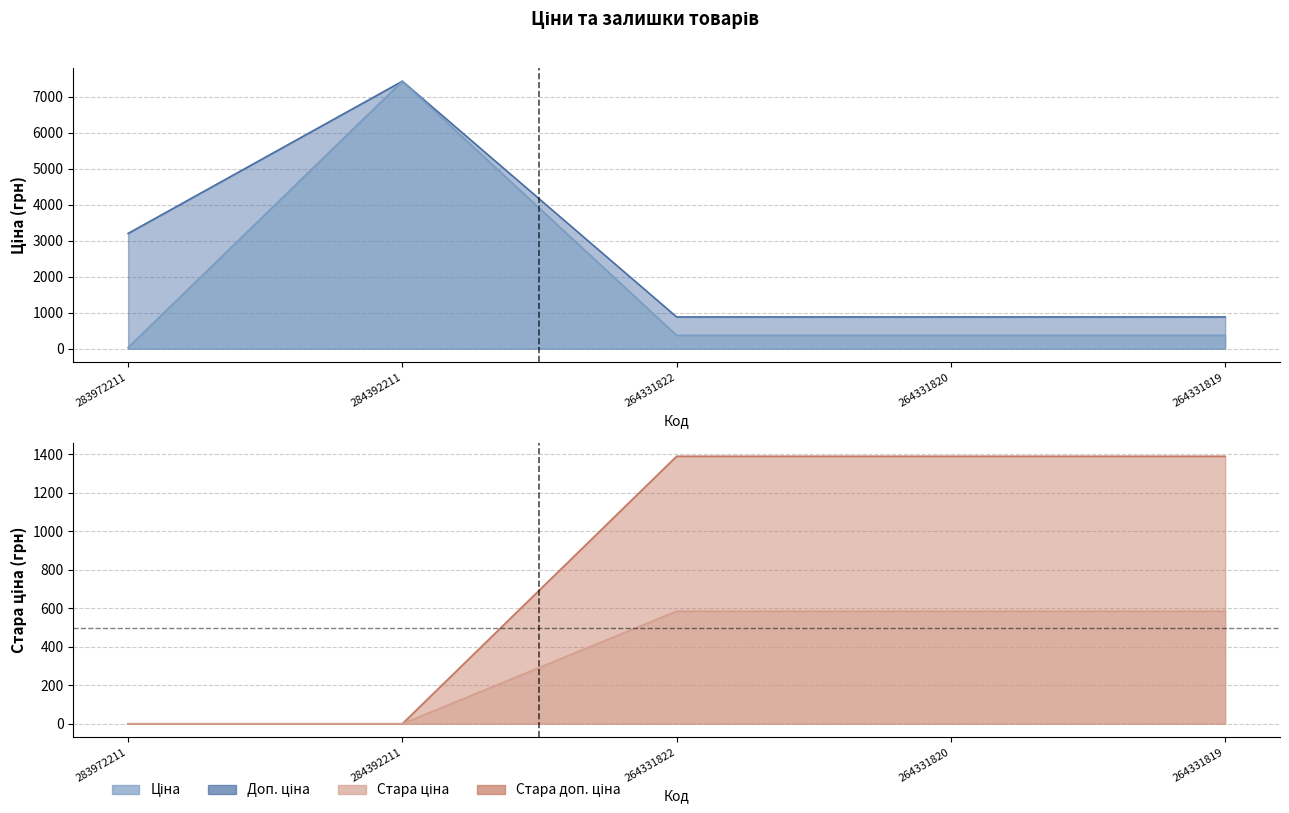

What is the difference between the maximum and second lowest values in the Стара доп. ціна series?

584.7